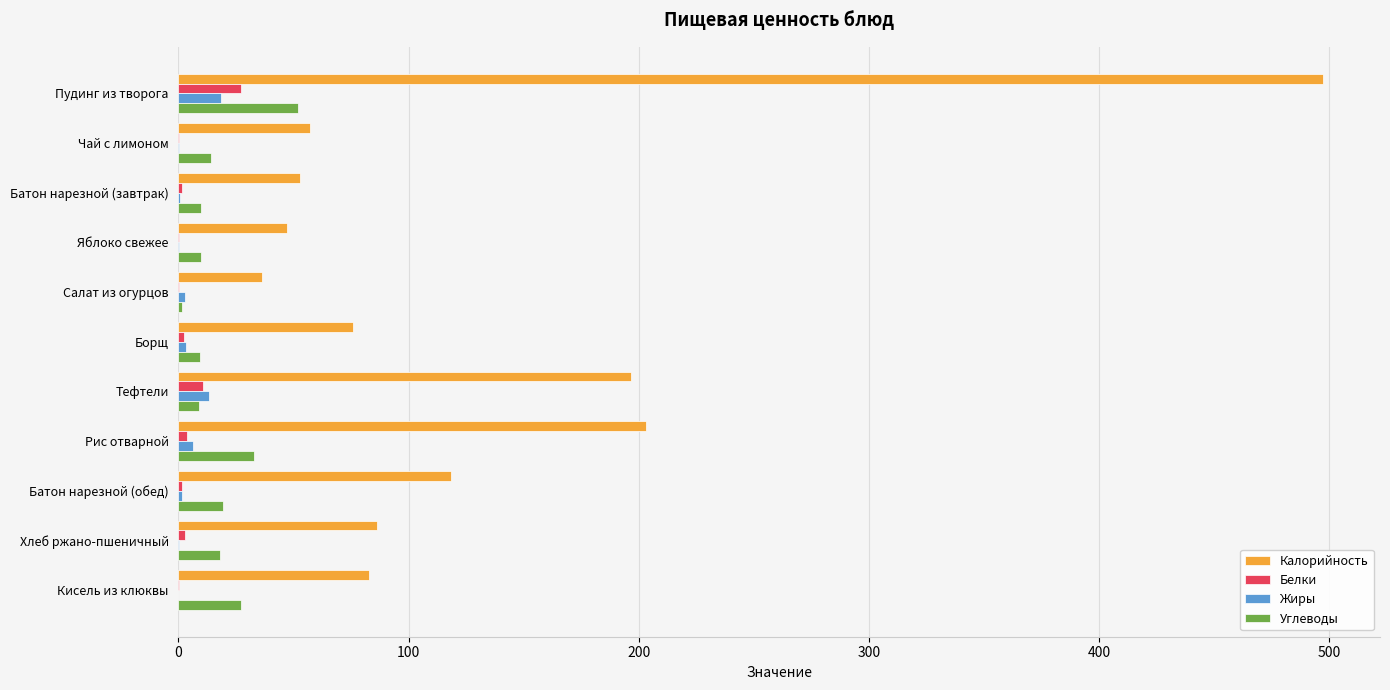

What is the maximum value for Белки?

27.1